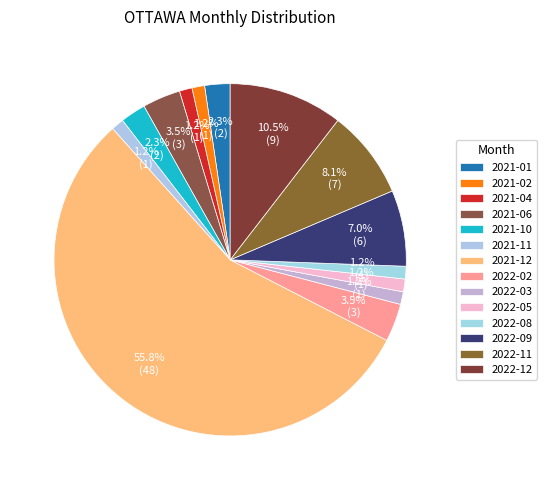

How many segments does this pie chart have?

14